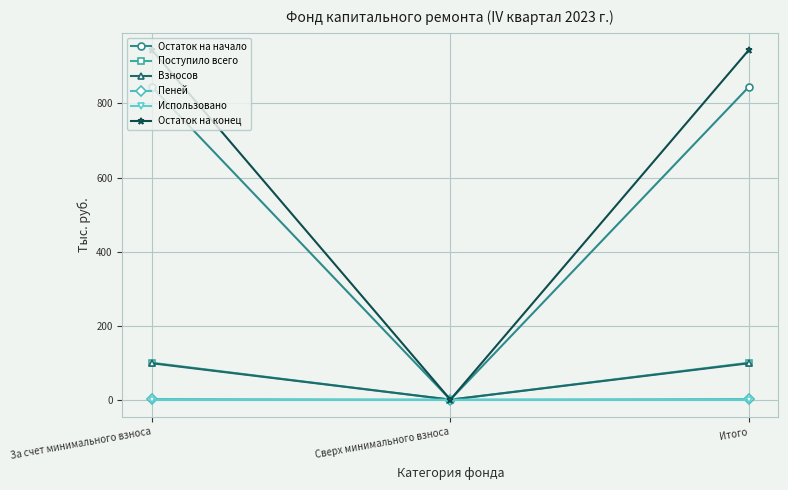

What is the greatest value displayed?

943.5